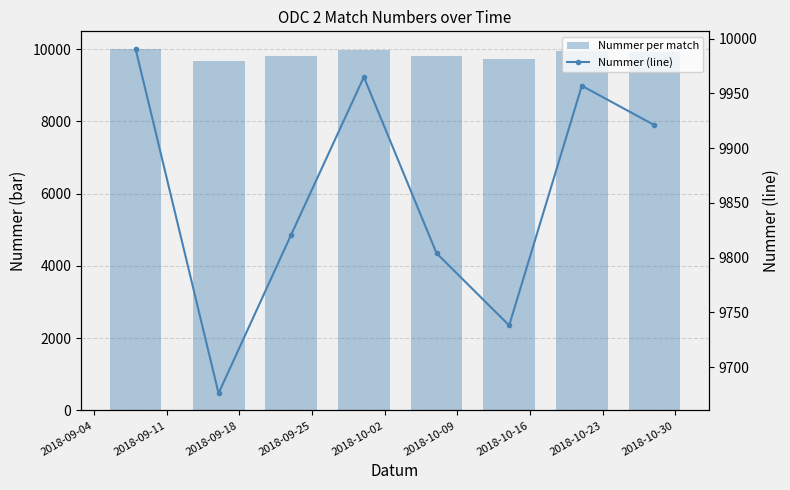

Which series changed the most between 2018-09-25 and 2018-10-23?

Nummer per match